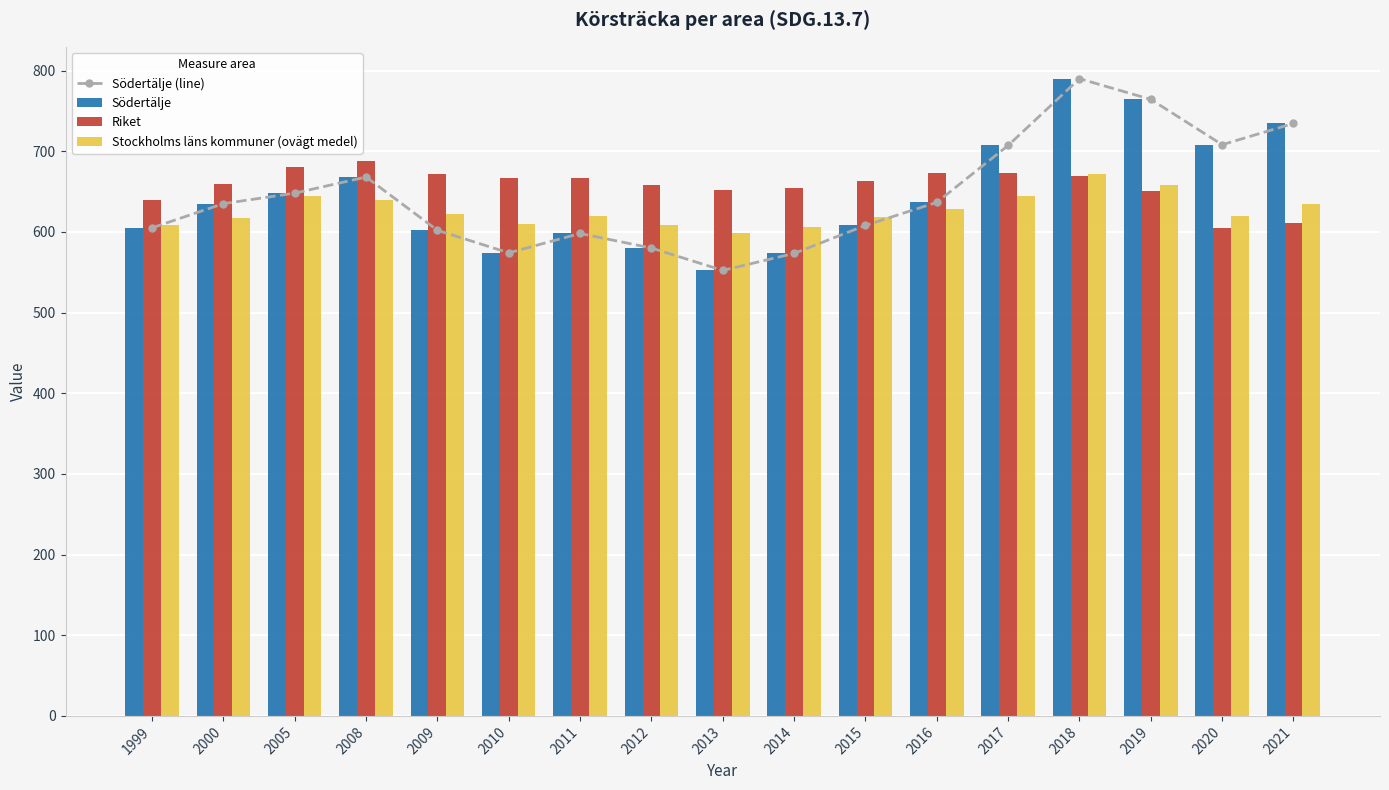

Does the chart contain any negative values?

No